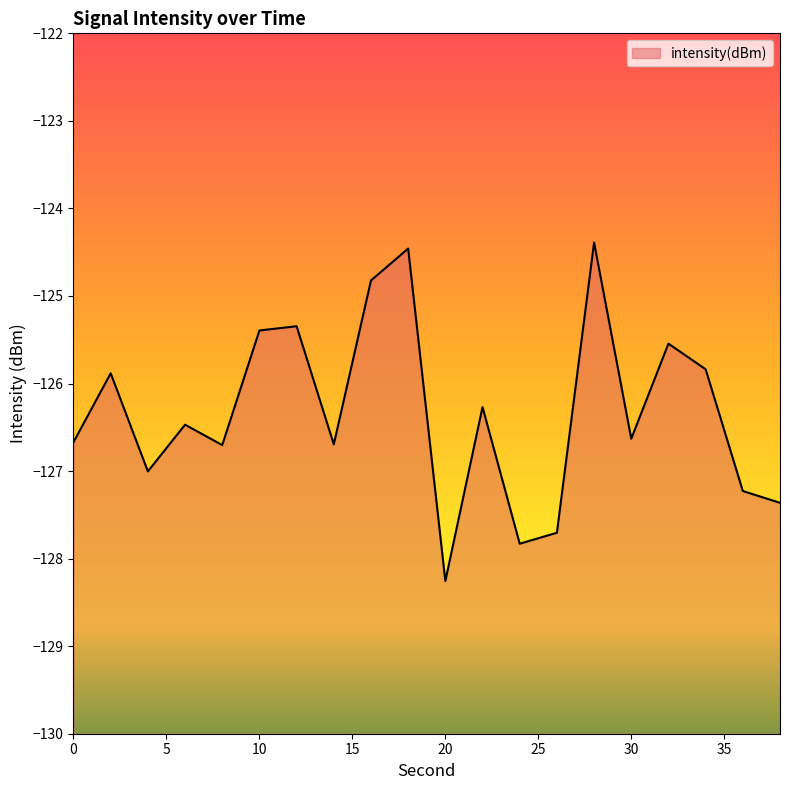

At which label is the value closest to -126?

2